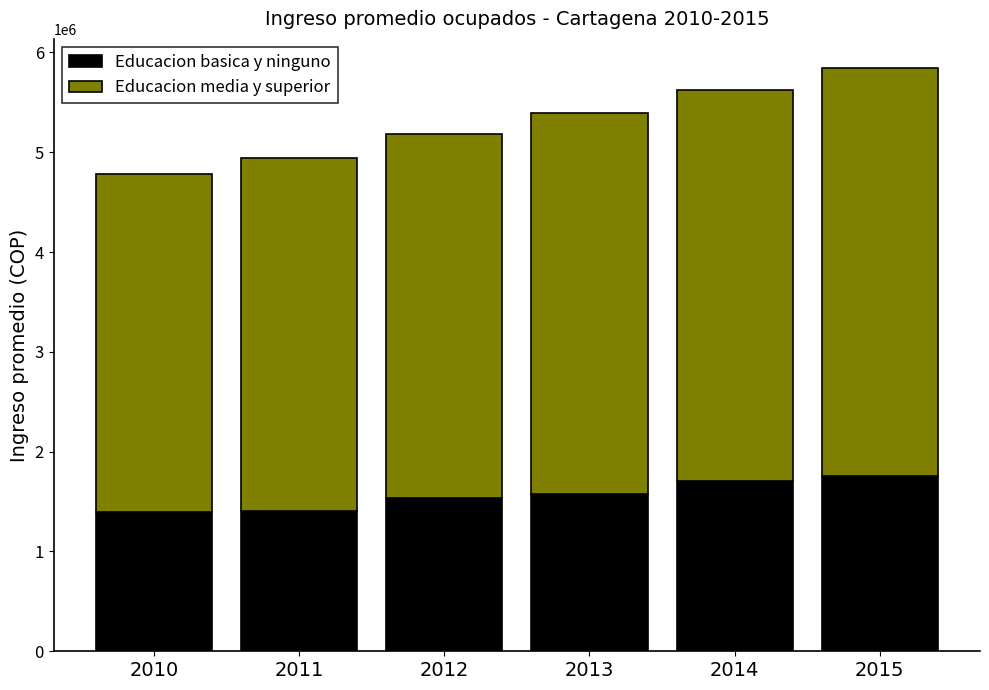

What is the average value of the Educacion basica y ninguno series?

1561784.9